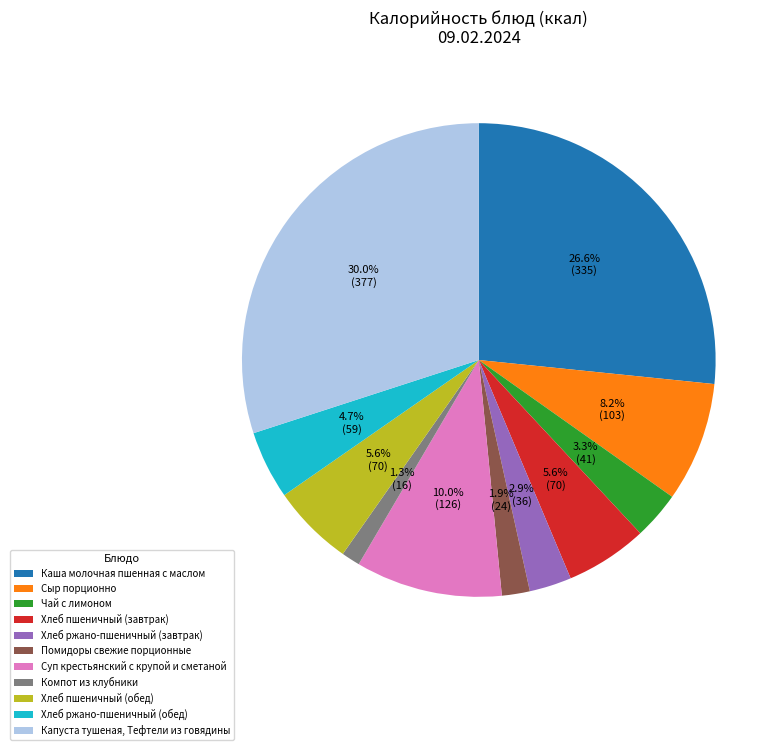

How many slices are in this pie chart?

11